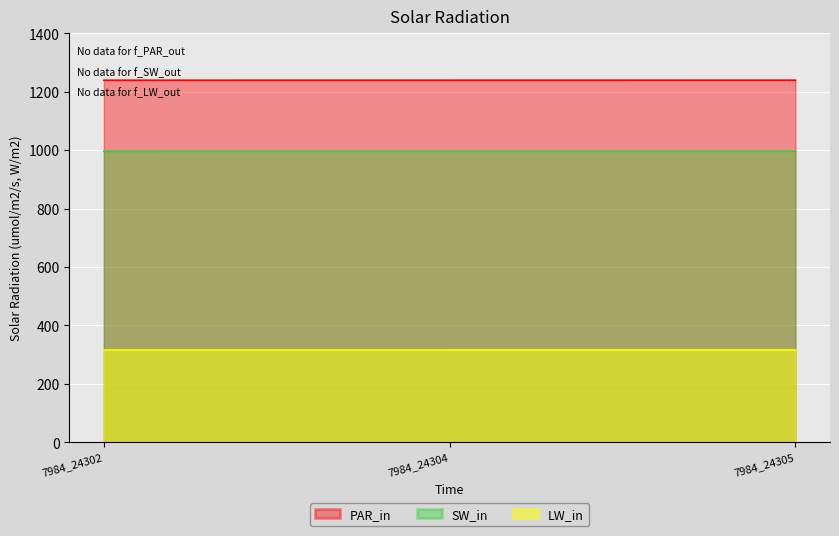

What is the value of the PAR_in point at the 3rd from the left?

1239.6